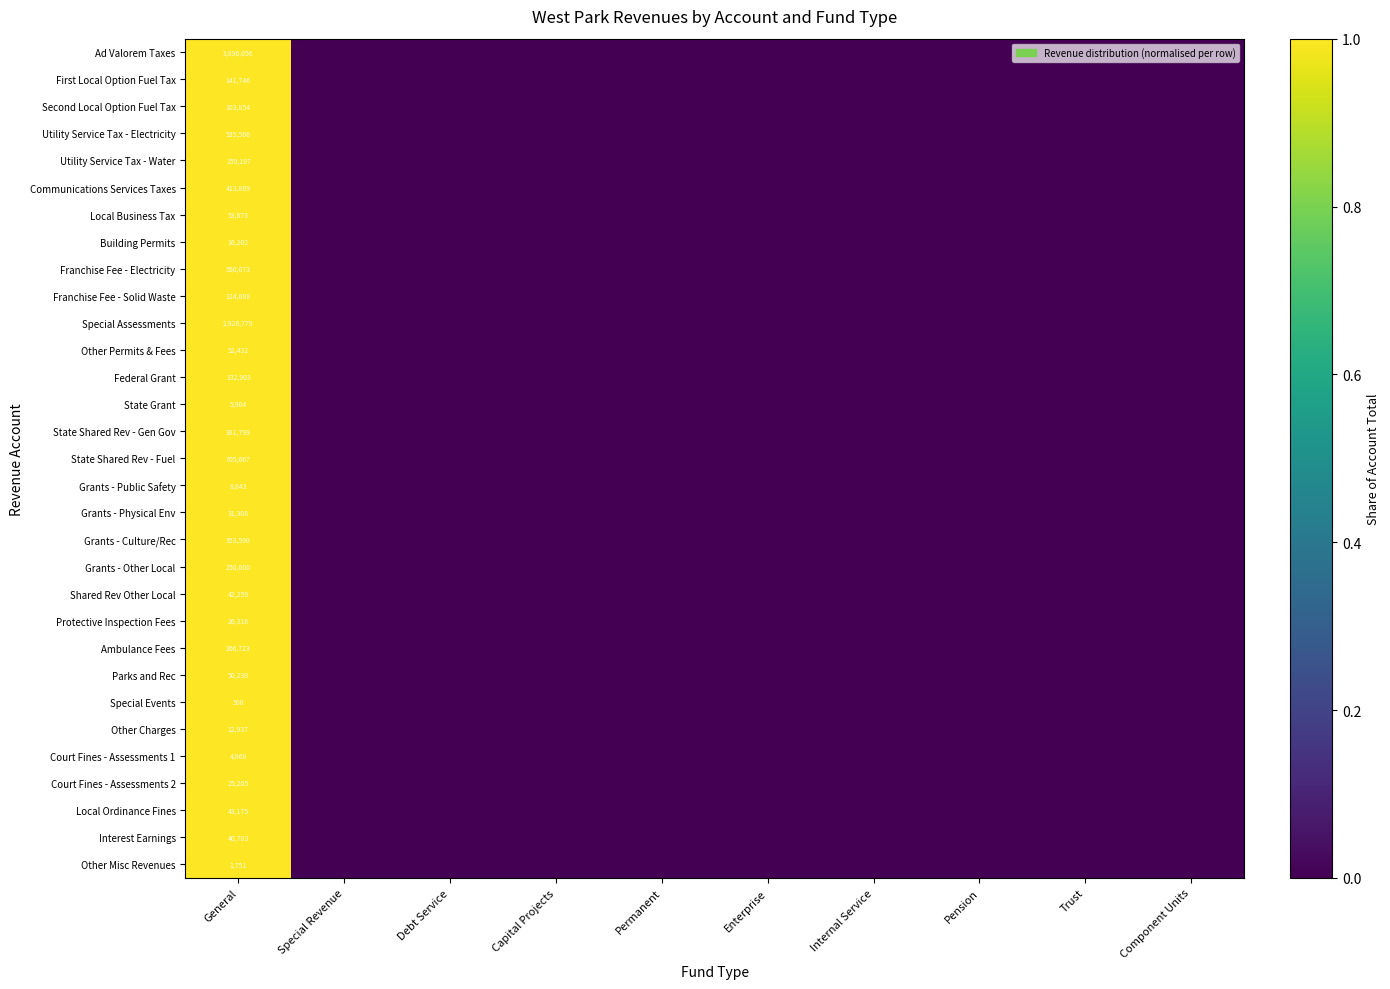

The Special Events series shows 0.7 at Component Units. True or false?

False